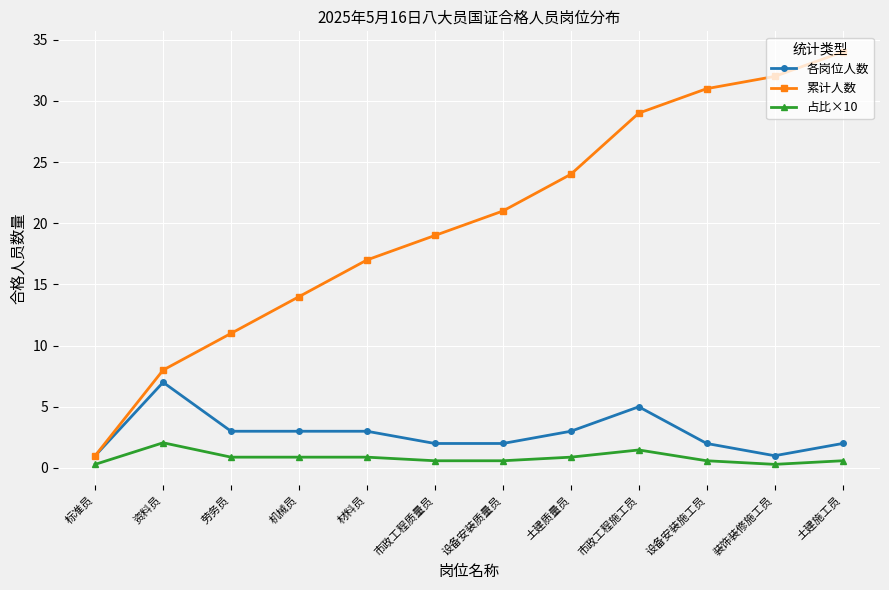

How many values in the 累计人数 series are below 21?

6